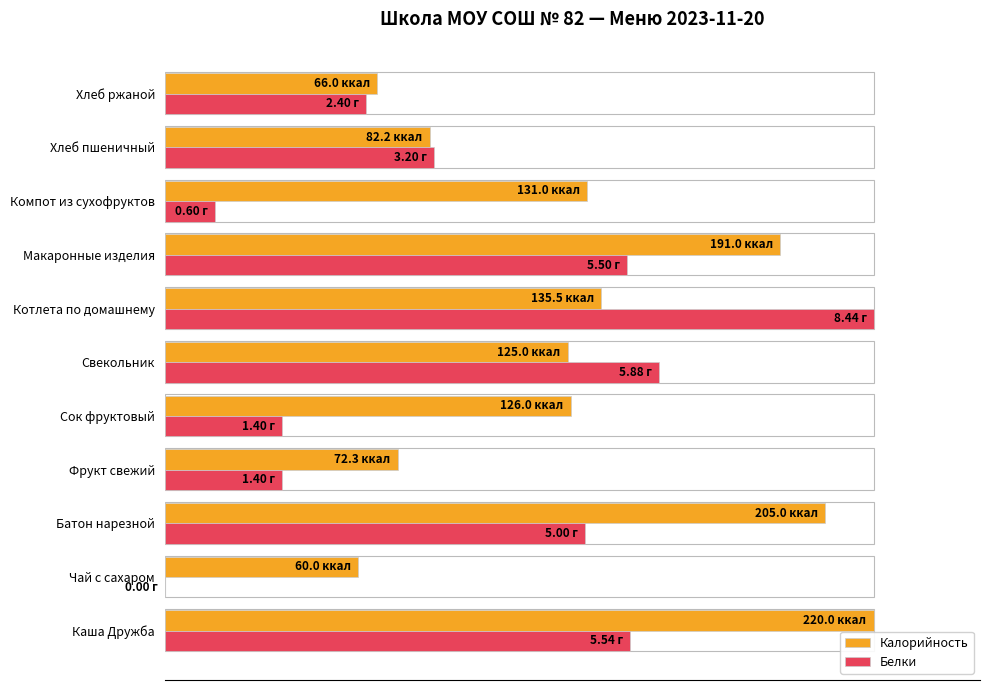

Which series has the largest total across all categories?

Калорийность